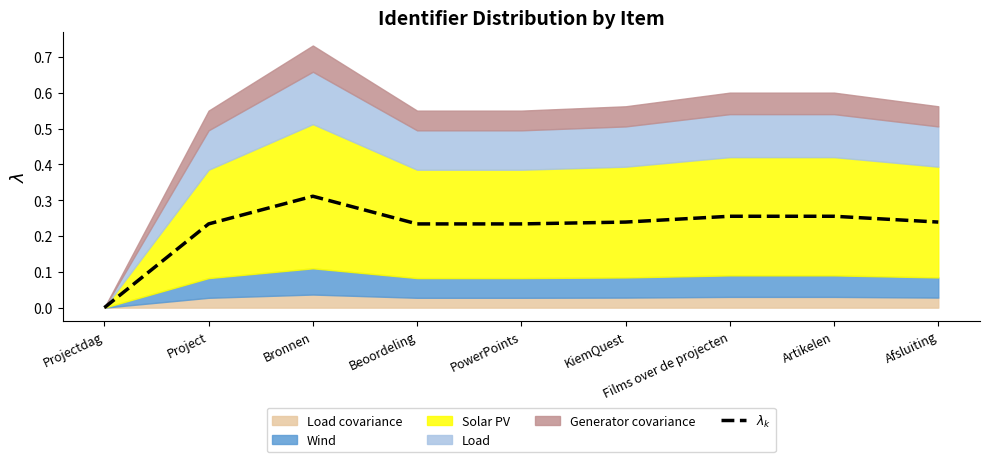

Between Artikelen and PowerPoints, which is larger?

Artikelen